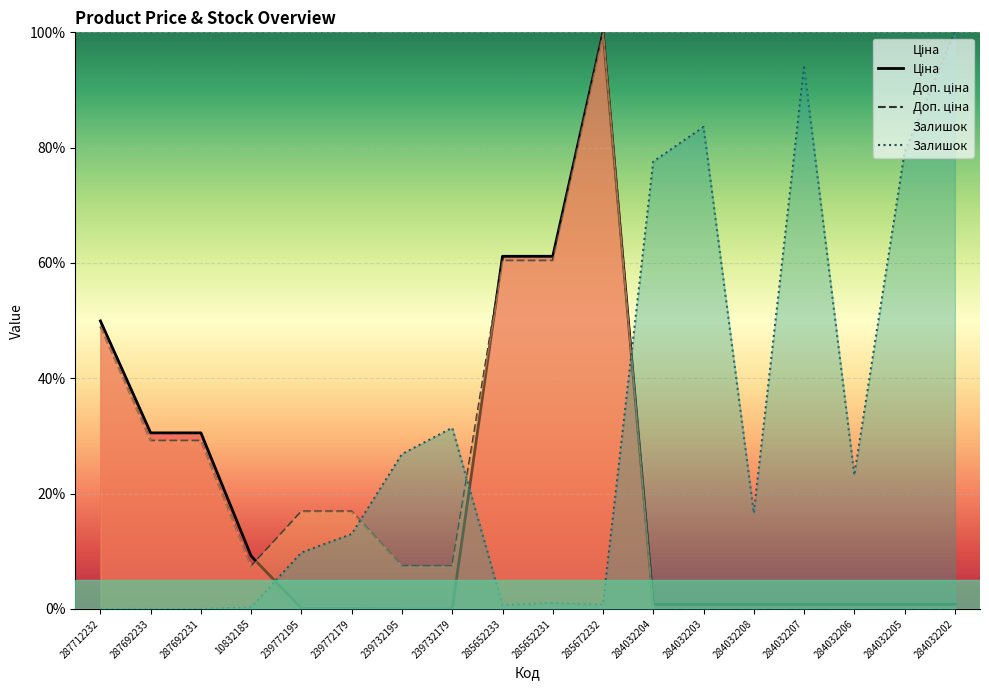

What is the label of the 12th point from the left?

284032204